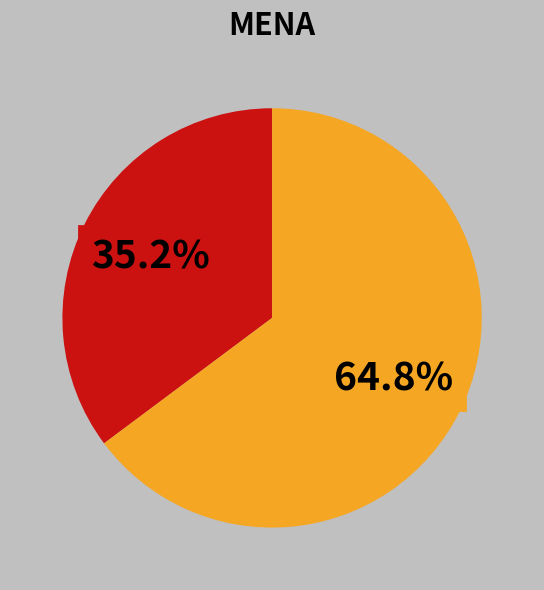

Does any single category account for the majority?

Yes